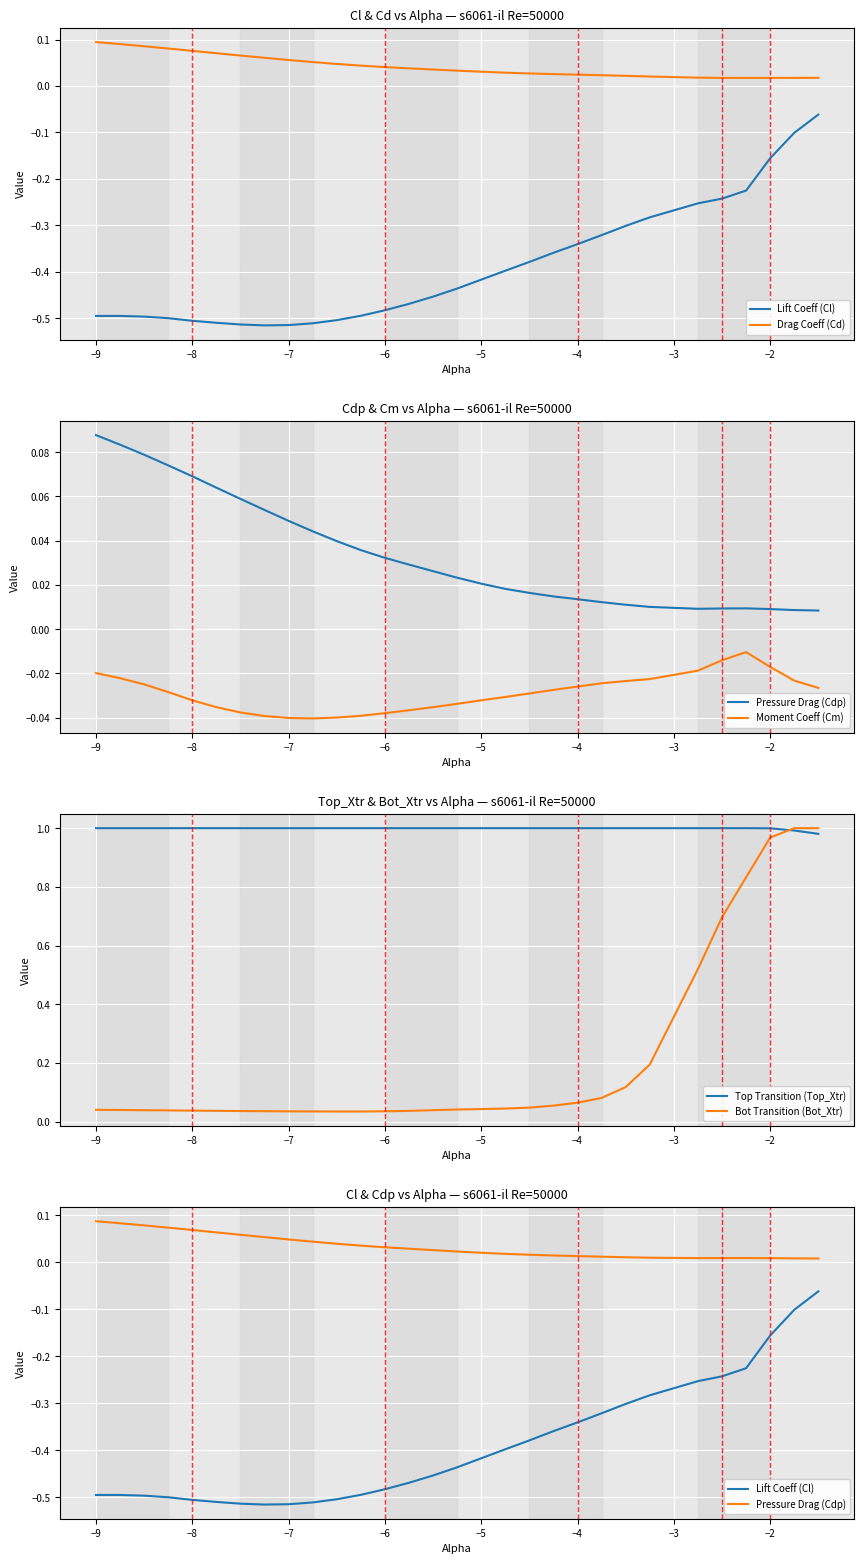

Is it true that Bot Transition (Bot_Xtr) equals 0.0 at −4?

False